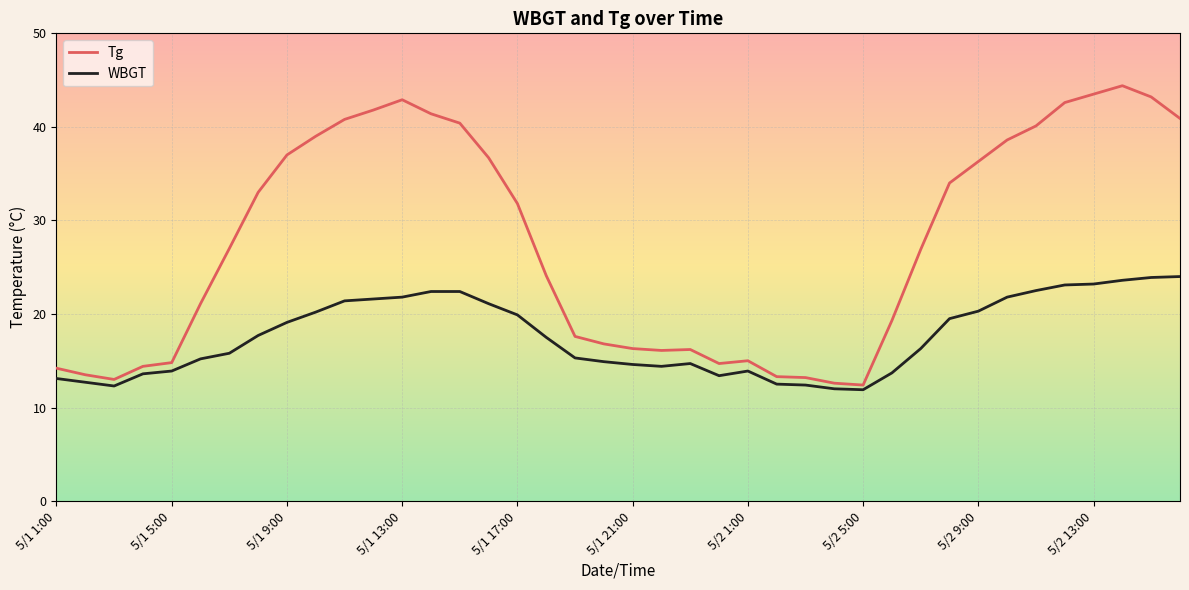

What is the greatest value displayed?

44.4